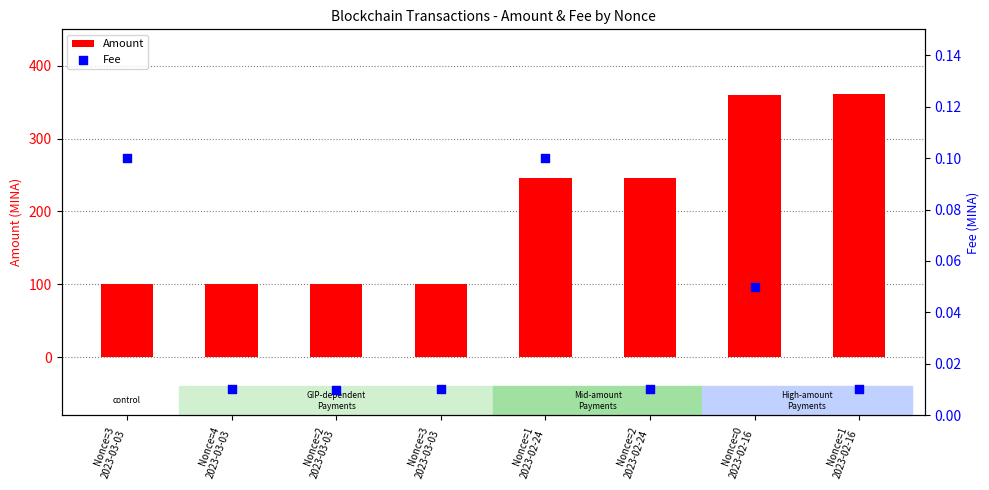

What is the total value across all series at Nonce=1
2023-02-16?

361.0